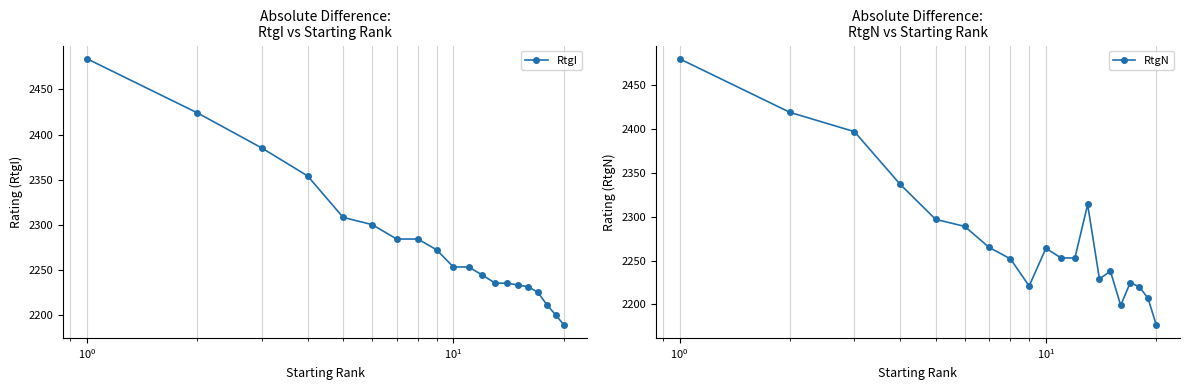

How many values in the RtgN series are below 2253?

9